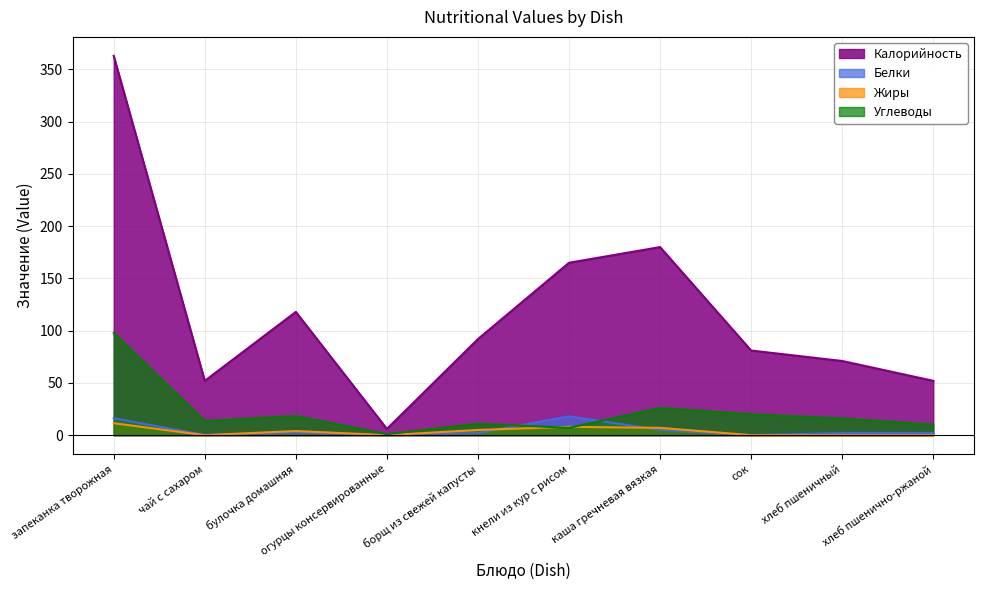

How many interior local peaks does the Жиры series have?

2